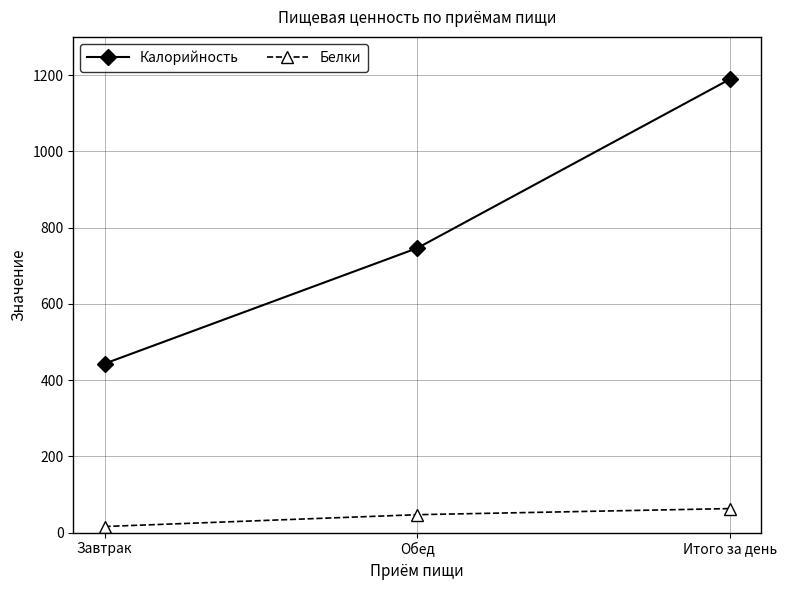

List the series in order of their overall mean, lowest first.

Белки, Калорийность